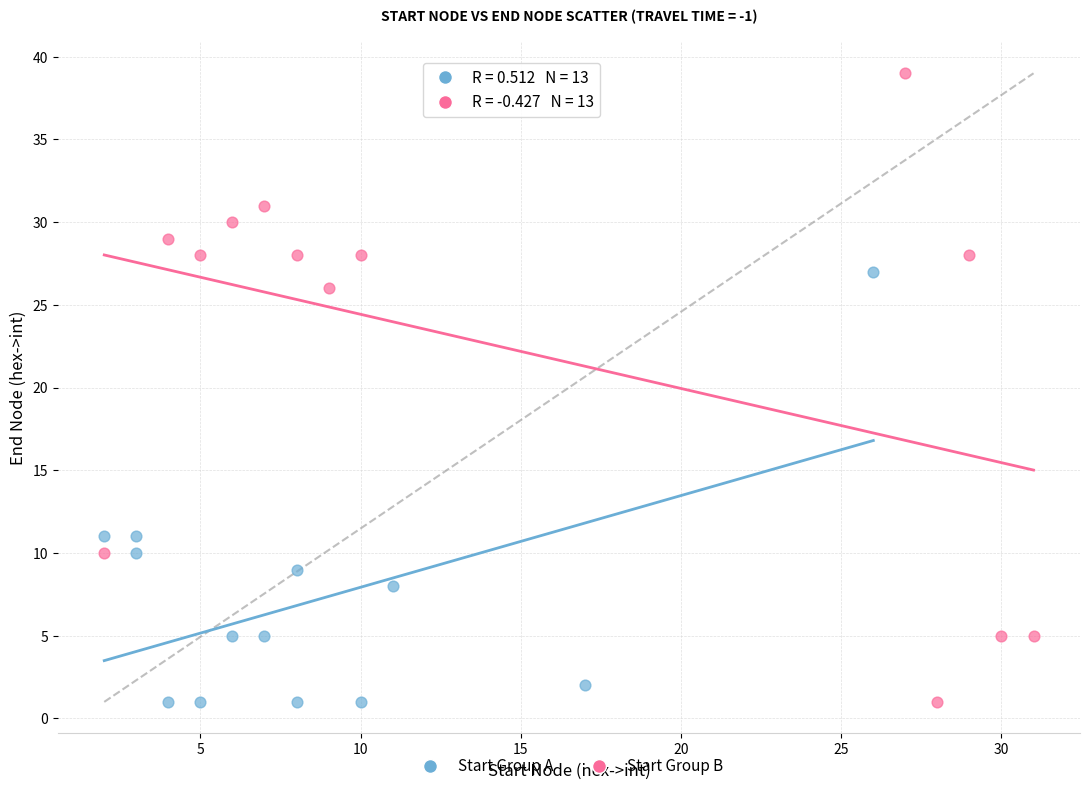

Which series reaches the maximum Y coordinate?

Start Group B